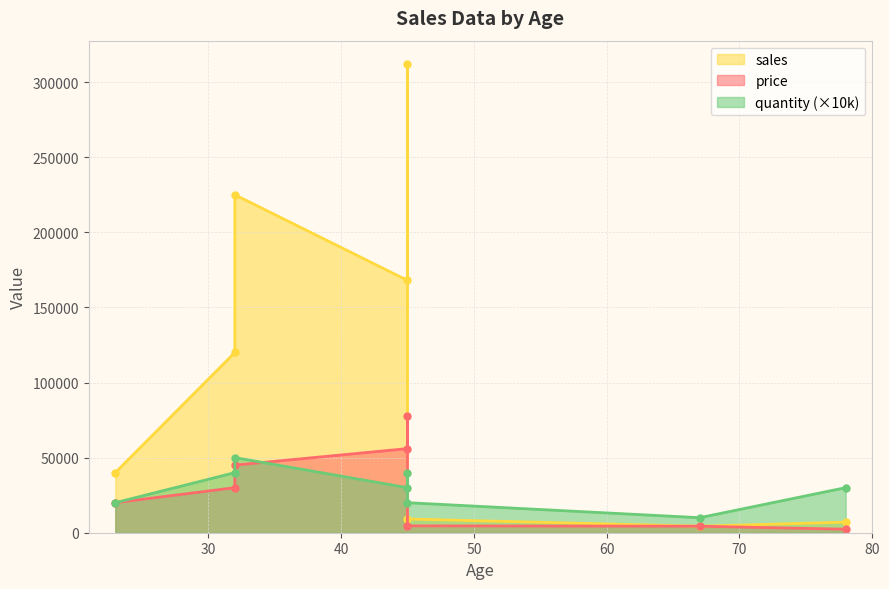

Where is the first local minimum for sales?

45